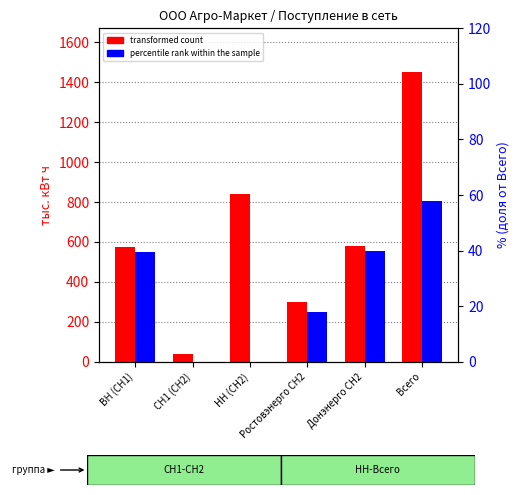

Reading right to left, extract all data points from this chart.

transformed count: 1452.1	581.0	297.0	840.1	37.9	574.0
percentile rank within the sample: 57.9	40.0	17.8	0.0	0.0	39.5